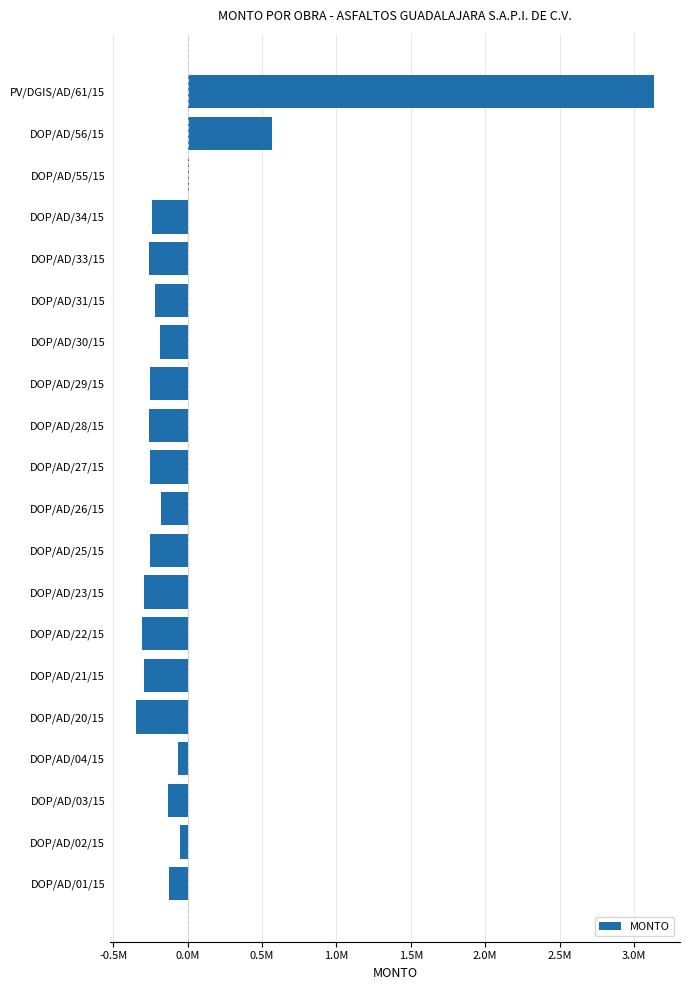

Are the bars horizontal?

Yes